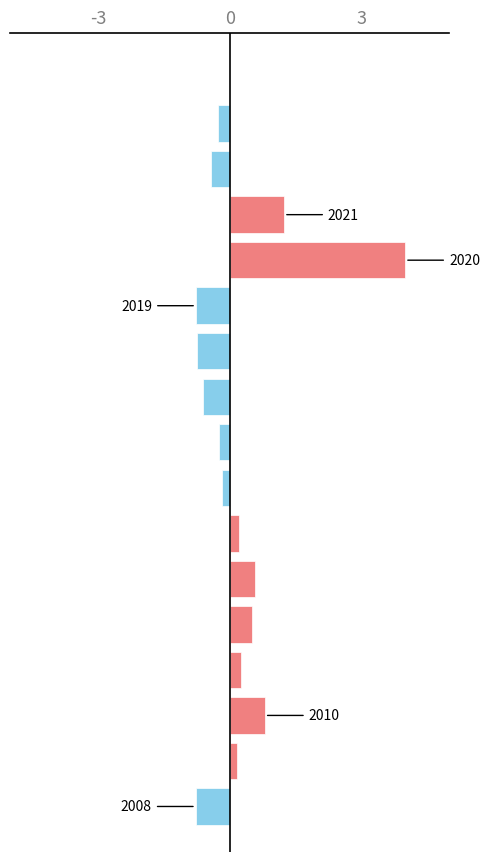

What is the greatest value displayed?

4.0